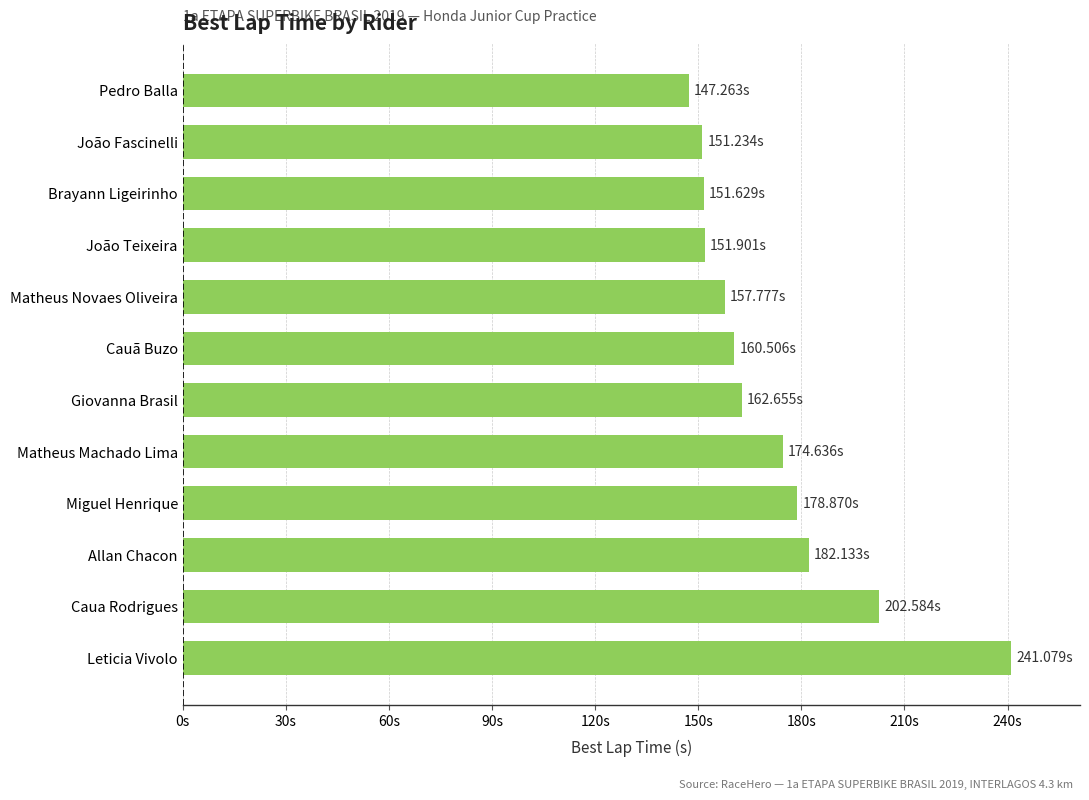

Are the bars horizontal?

Yes